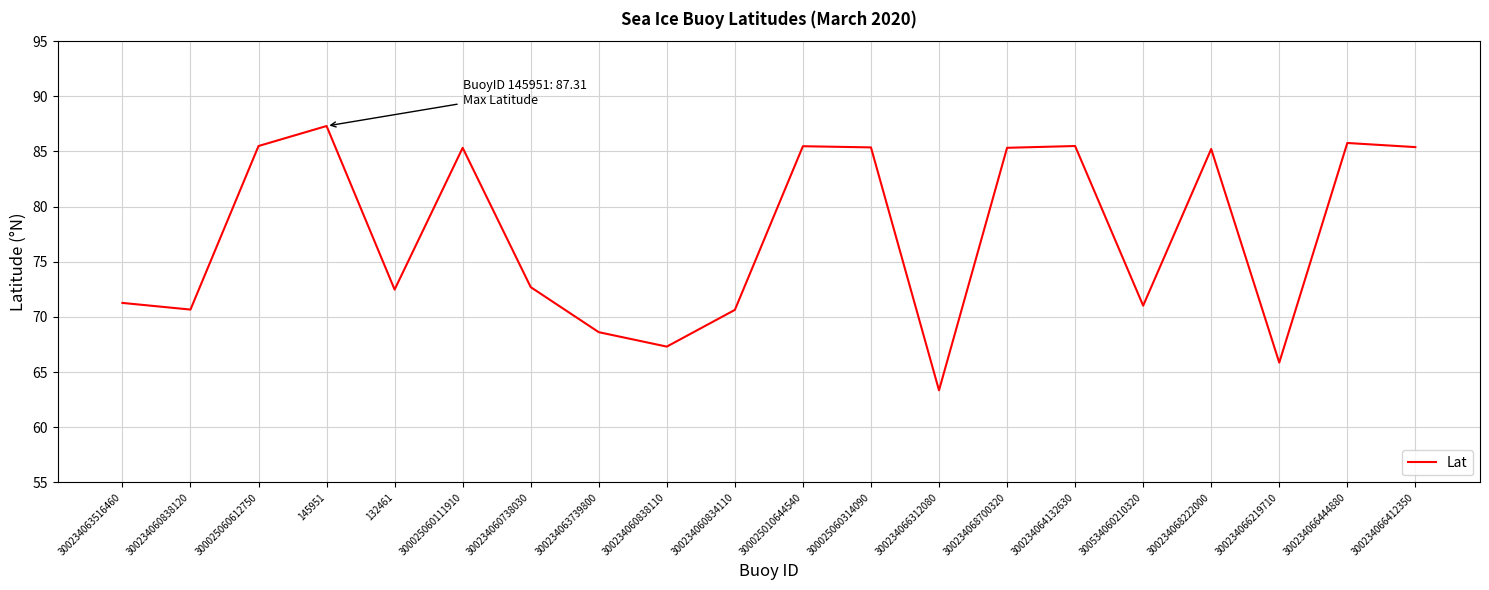

What is the sum of the values at 300234068700320 and 300234068222000?

170.6